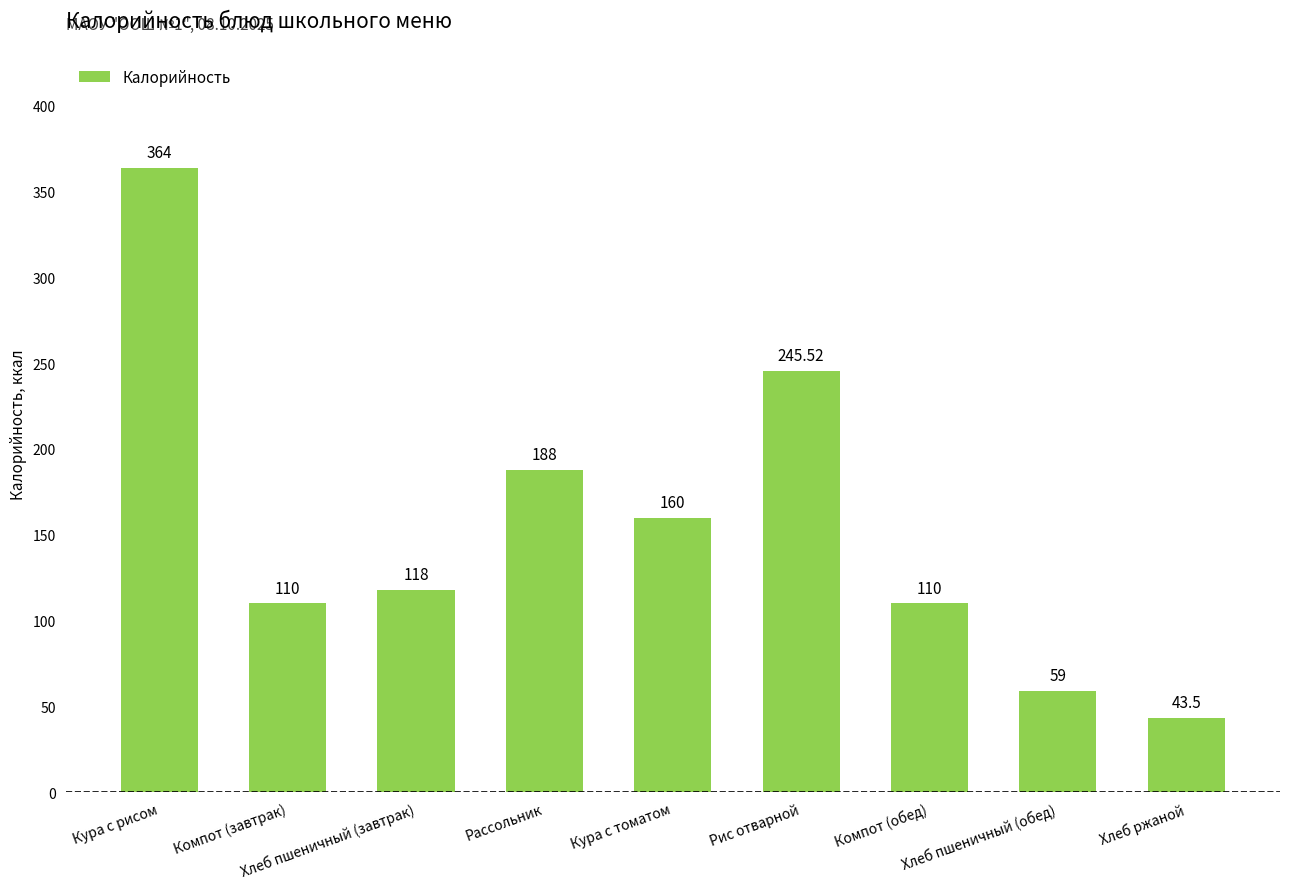

Which has a higher value, Рассольник or Хлеб пшеничный (обед)?

Рассольник